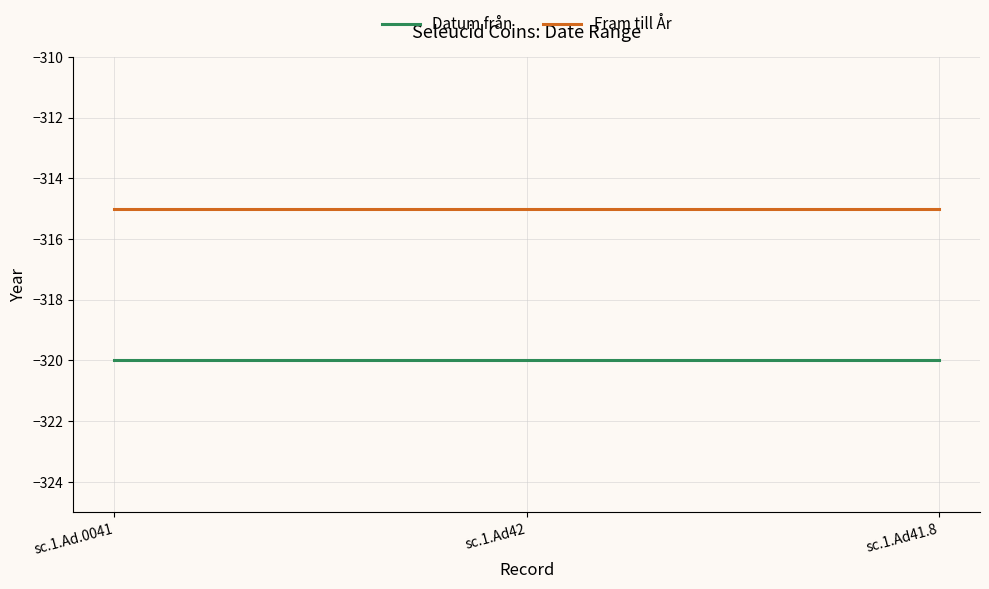

Is this an area chart (filled region under the line)?

No